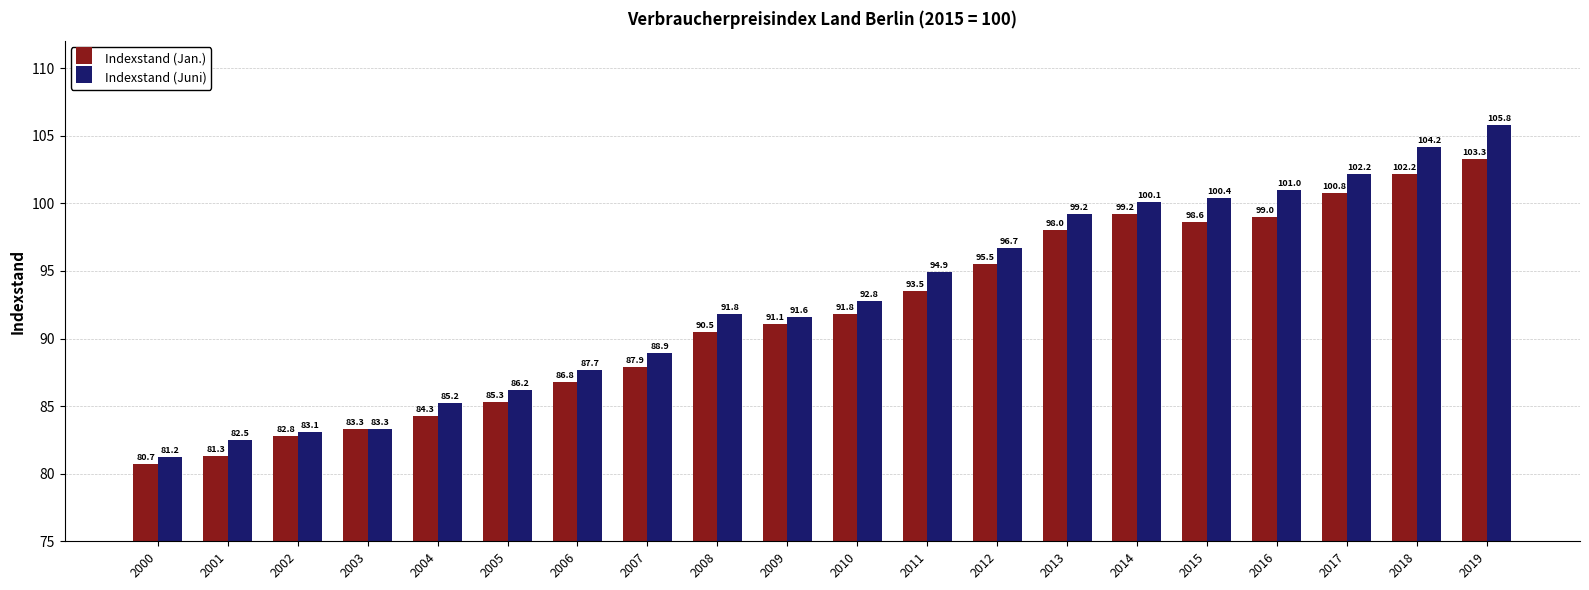

Which category has the lowest value across all series?

2000